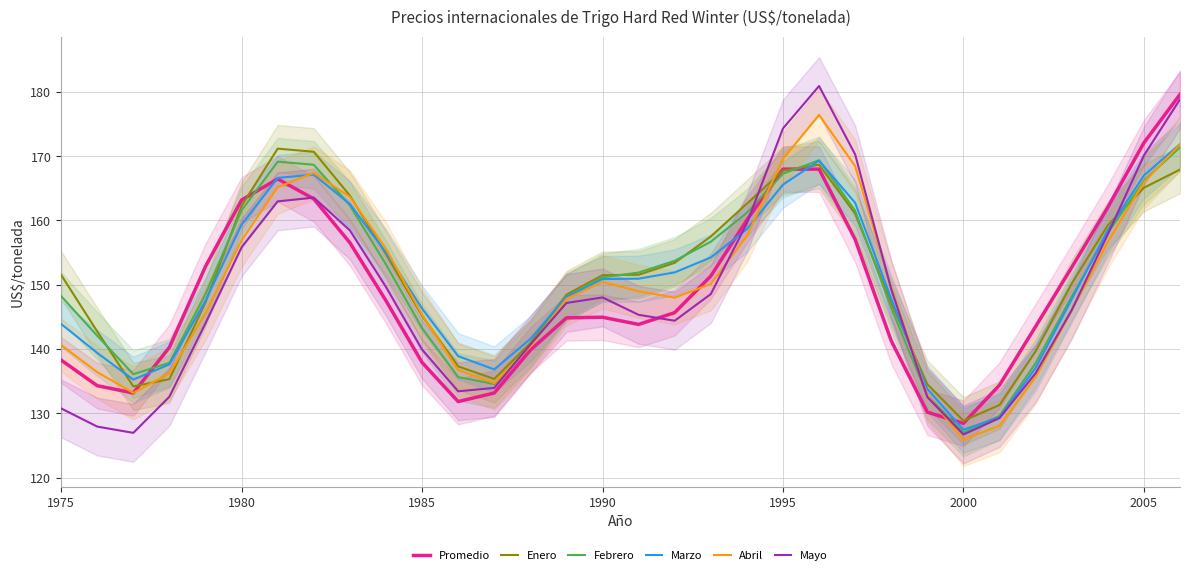

What is the sum of all Mayo values?

4745.8